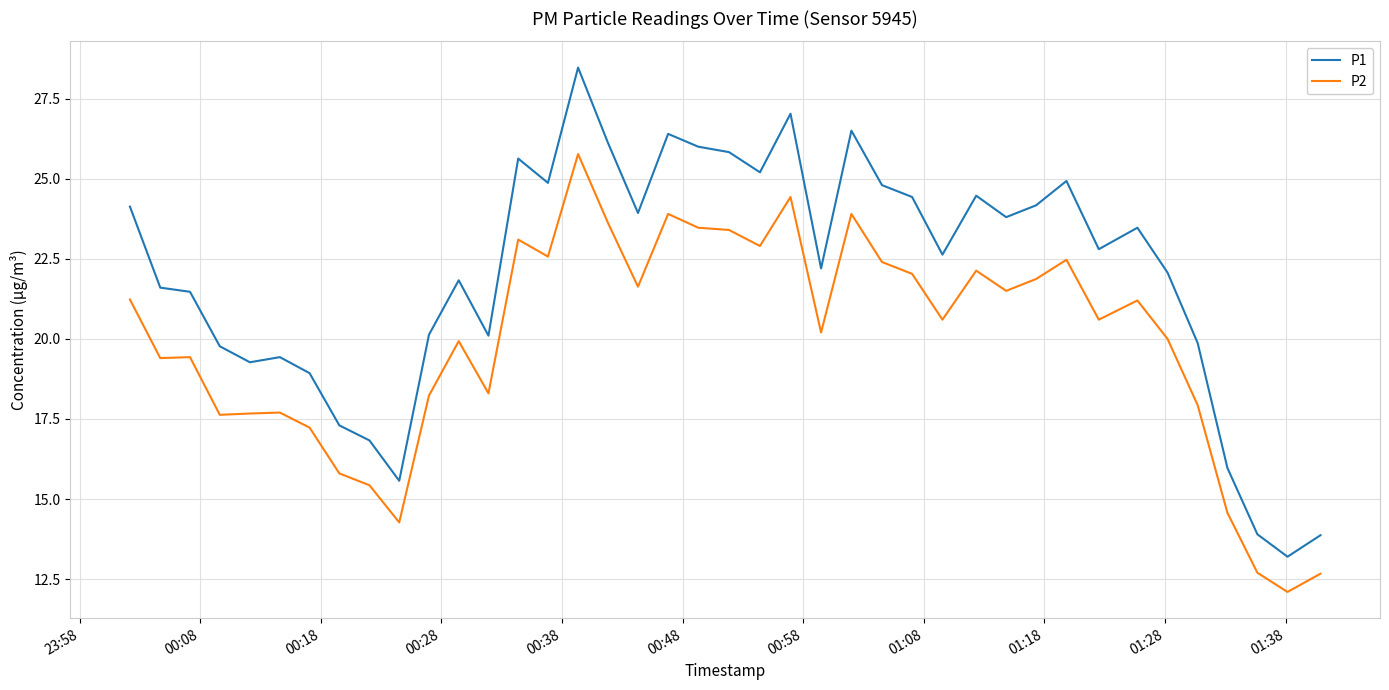

What is the smallest value displayed?

12.1